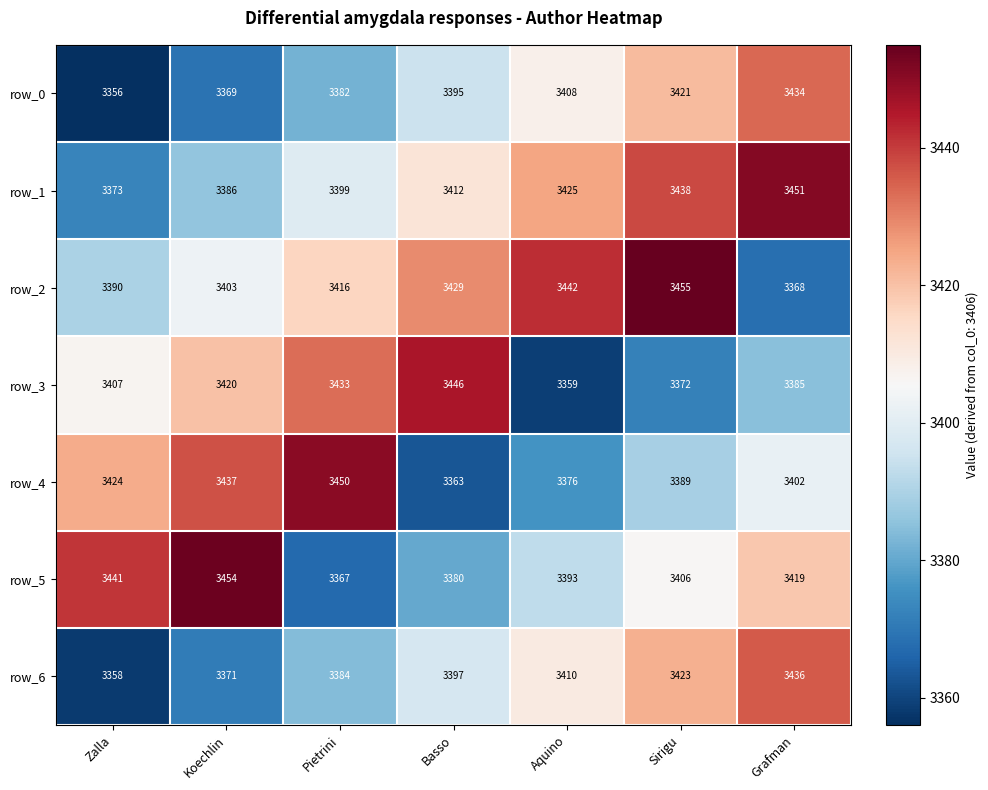

Rank the categories by row_0 value from lowest to highest.

Zalla, Koechlin, Pietrini, Basso, Aquino, Sirigu, Grafman